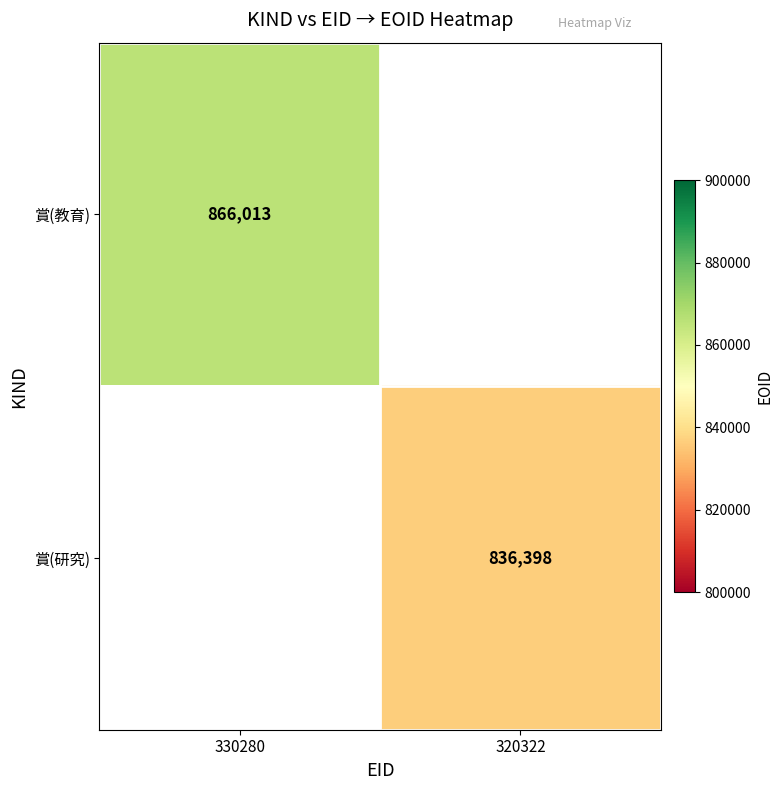

Is it true that 賞(教育) equals 866013 at 330280?

True